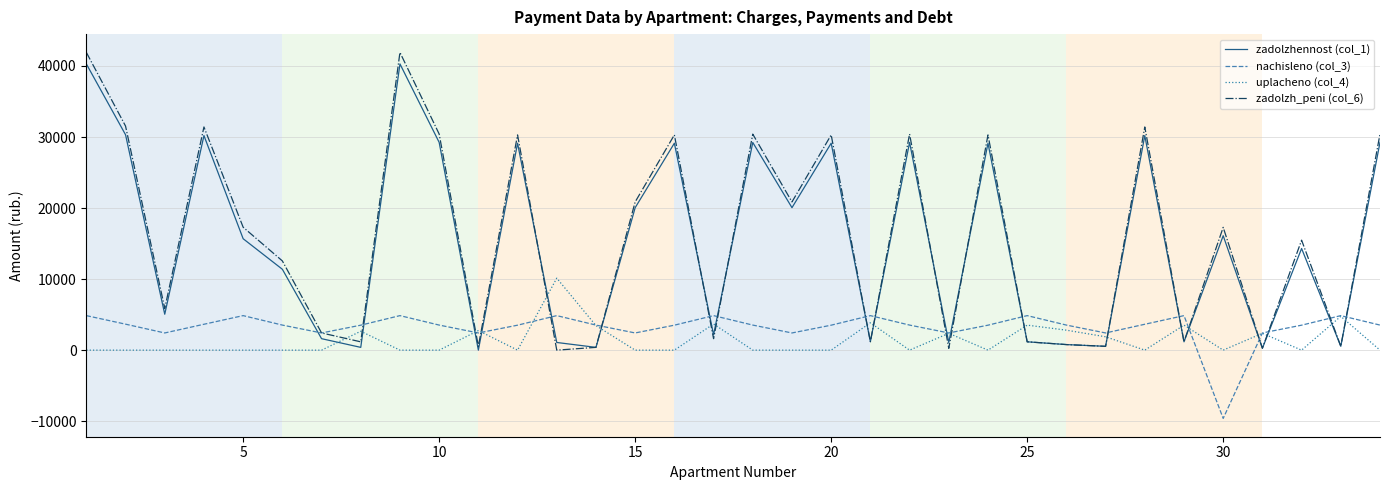

Which series has the widest spread of values?

zadolzh_peni (col_6)